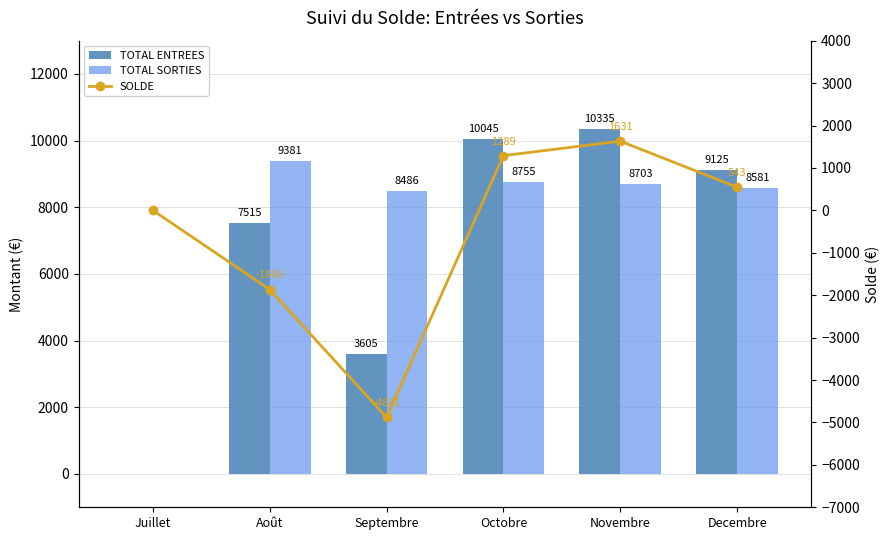

True or false: TOTAL ENTREES has a value of 10335.0 at Novembre.

True